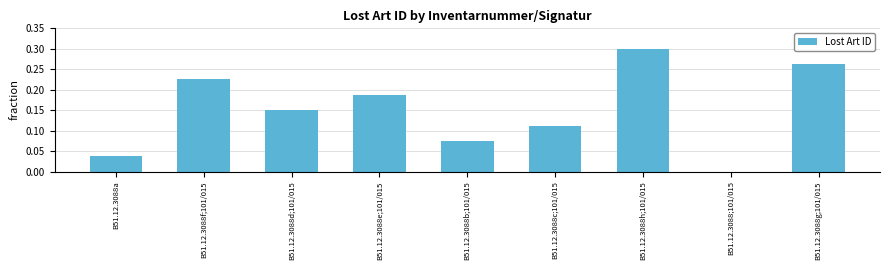

Which label corresponds to the largest value in the chart?

B51.12.3088h;101/015